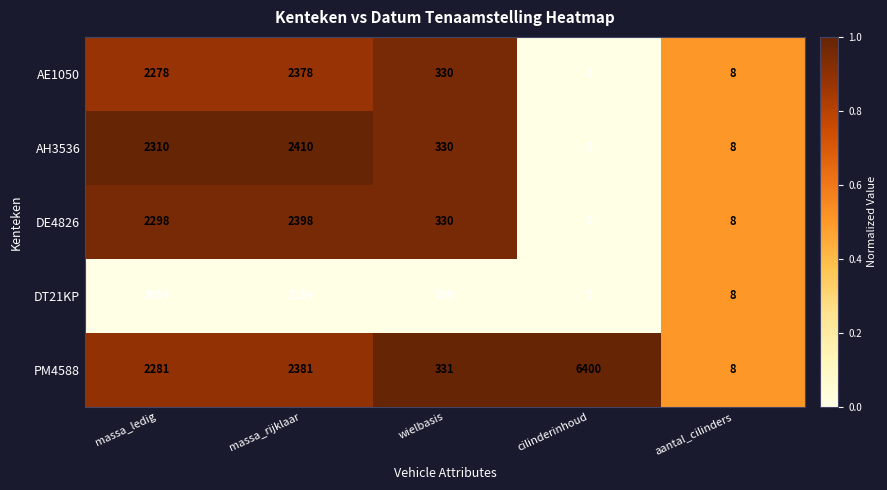

List the series in order of their peak value, highest first.

PM4588, AH3536, DE4826, AE1050, DT21KP